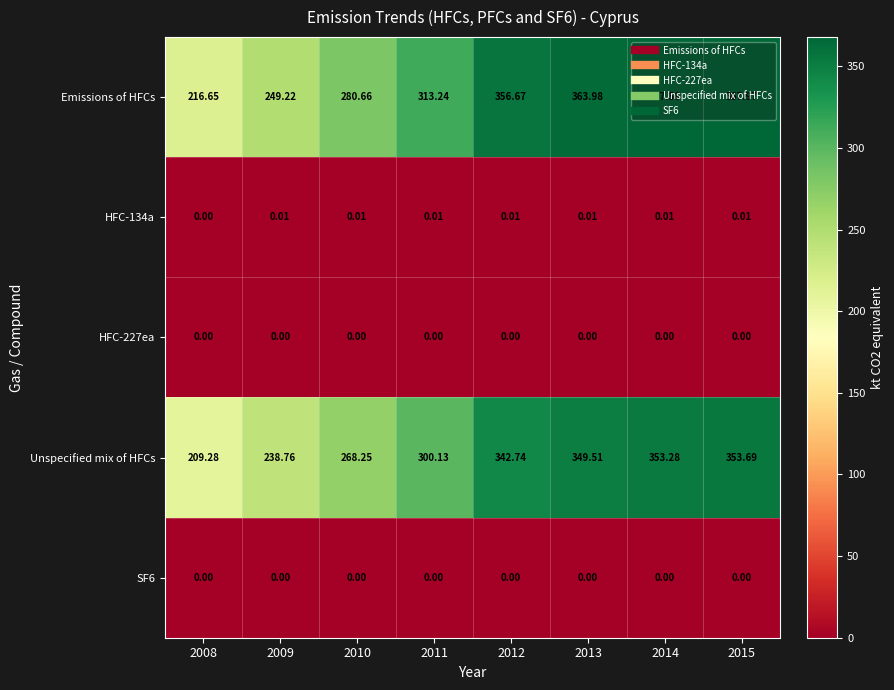

Which series has the largest total across all categories?

Emissions of HFCs